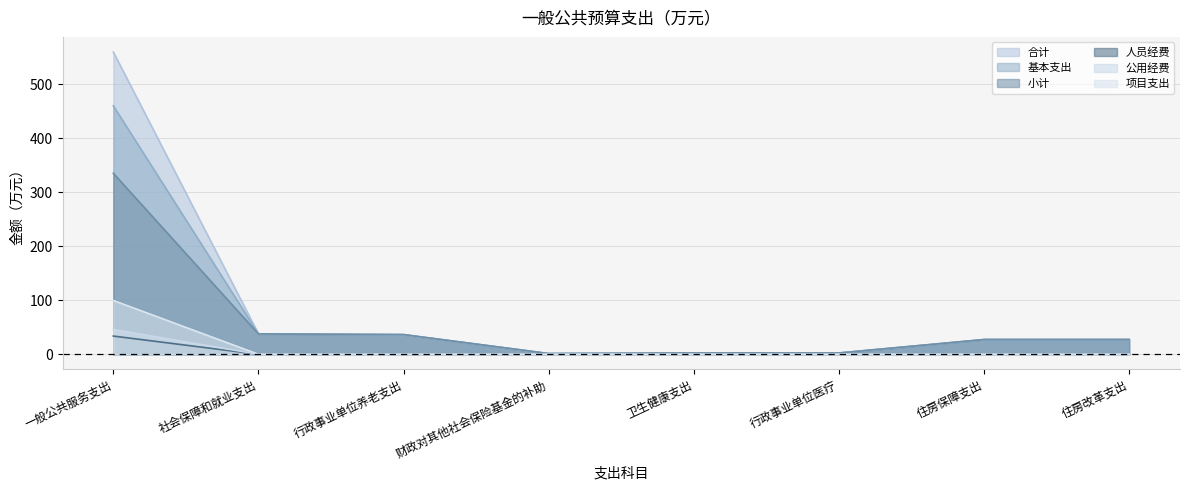

At how many categories does at least one series exceed 552?

1